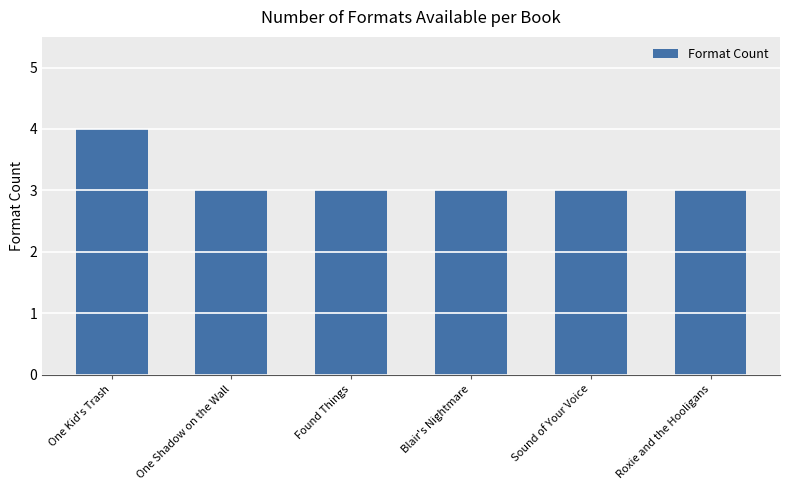

Reading left to right, list all the values displayed in this chart.

One Kid's Trash=4	One Shadow on the Wall=3	Found Things=3	Blair's Nightmare=3	Sound of Your Voice=3	Roxie and the Hooligans=3